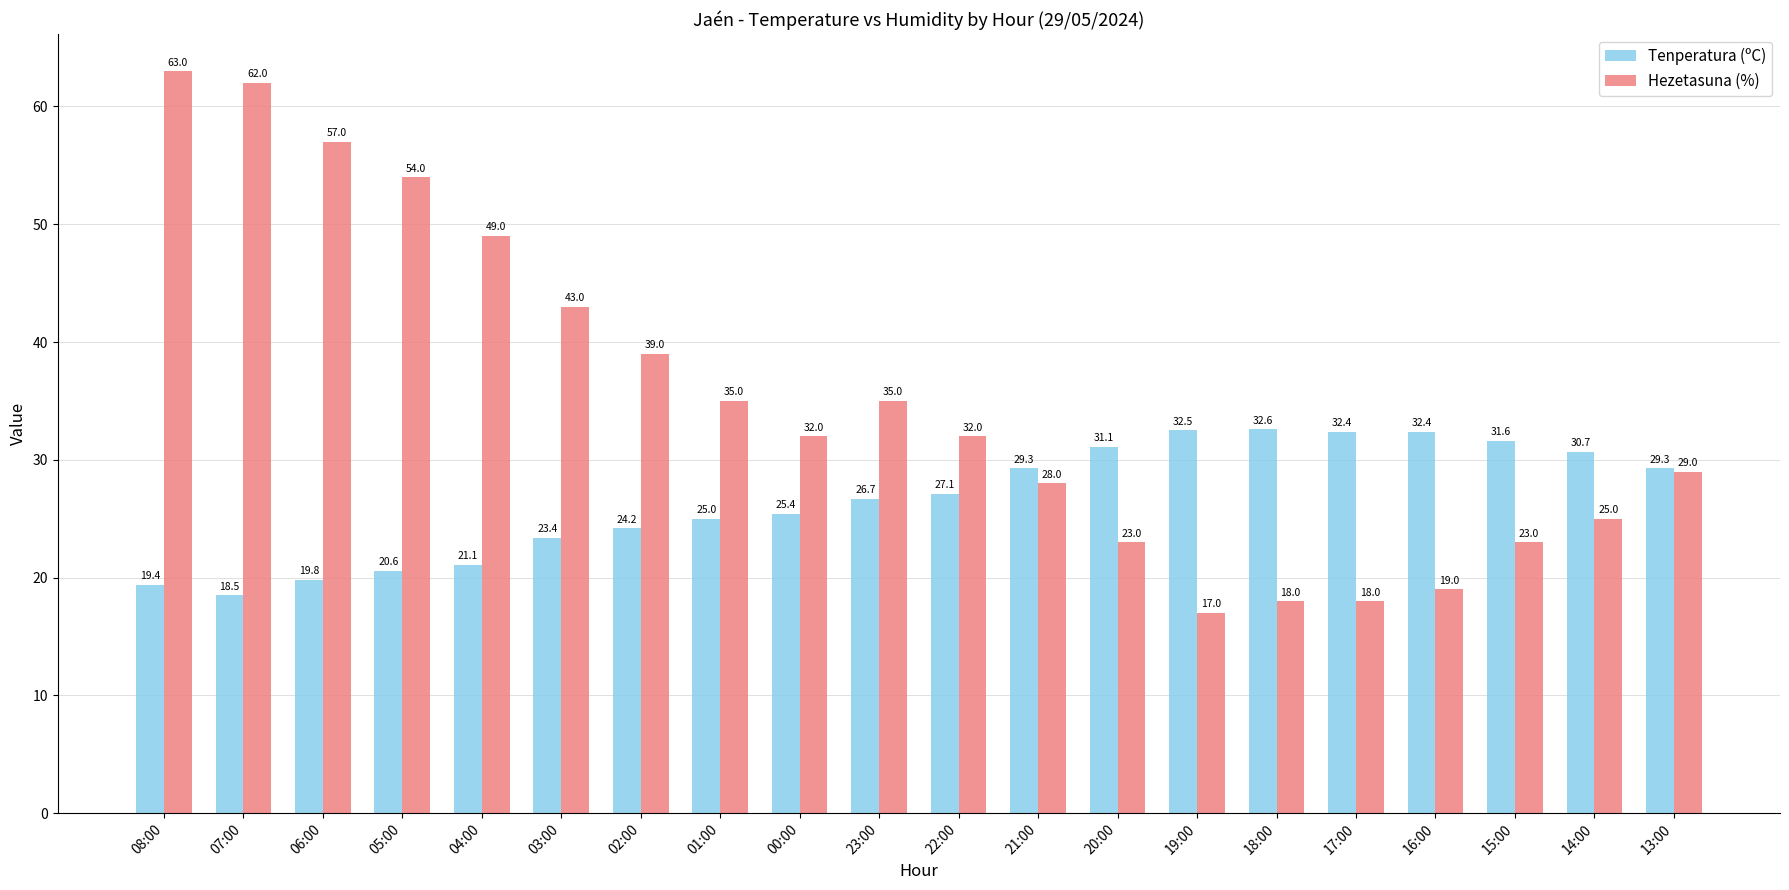

Reading left to right, list all the values displayed in this chart.

Tenperatura (ºC): 08:00=19.4	07:00=18.5	06:00=19.8	05:00=20.6	04:00=21.1	03:00=23.4	02:00=24.2	01:00=25.0	00:00=25.4	23:00=26.7	22:00=27.1	21:00=29.3	20:00=31.1	19:00=32.5	18:00=32.6	17:00=32.4	16:00=32.4	15:00=31.6	14:00=30.7	13:00=29.3
Hezetasuna (%): 08:00=63.0	07:00=62.0	06:00=57.0	05:00=54.0	04:00=49.0	03:00=43.0	02:00=39.0	01:00=35.0	00:00=32.0	23:00=35.0	22:00=32.0	21:00=28.0	20:00=23.0	19:00=17.0	18:00=18.0	17:00=18.0	16:00=19.0	15:00=23.0	14:00=25.0	13:00=29.0